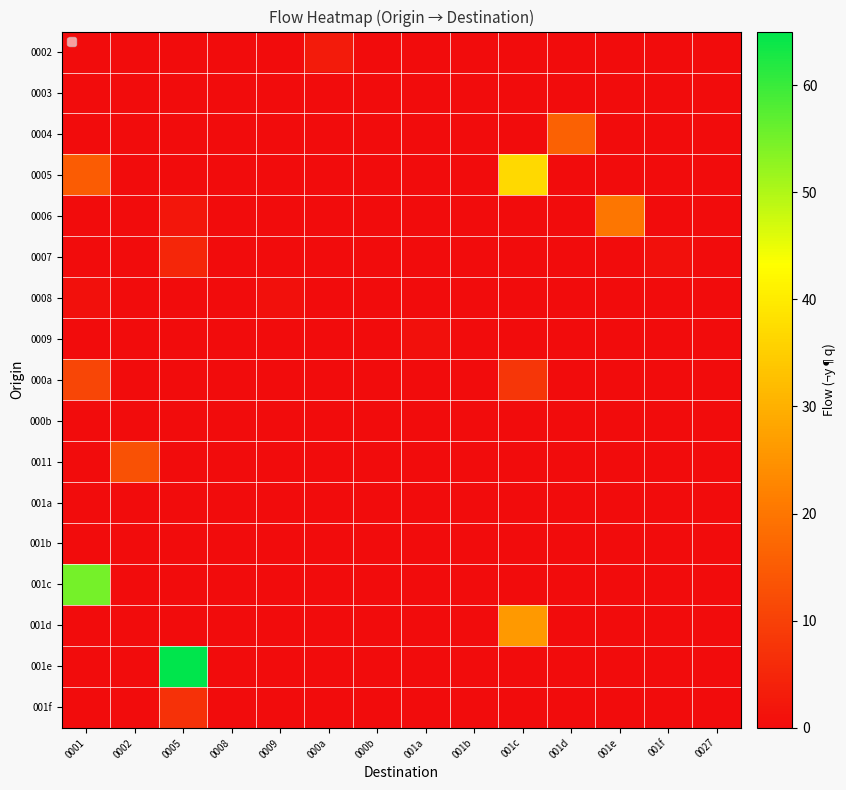

Which label corresponds to the largest value in the chart?

0005